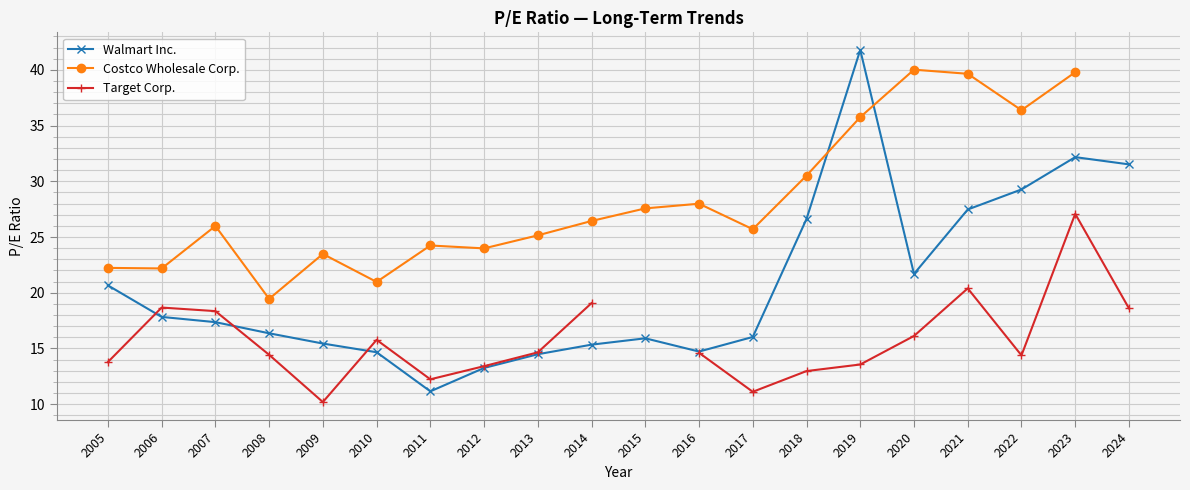

How many values in Costco Wholesale Corp. are above zero?

19